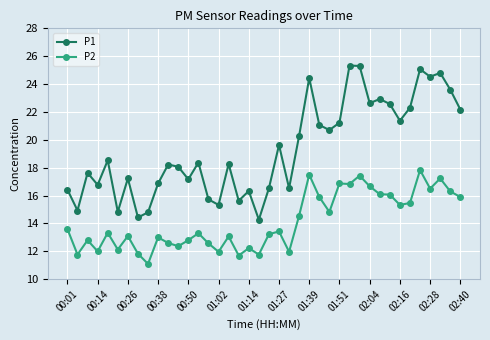

What is the difference between the maximum and second lowest values in the P2 series?

6.1